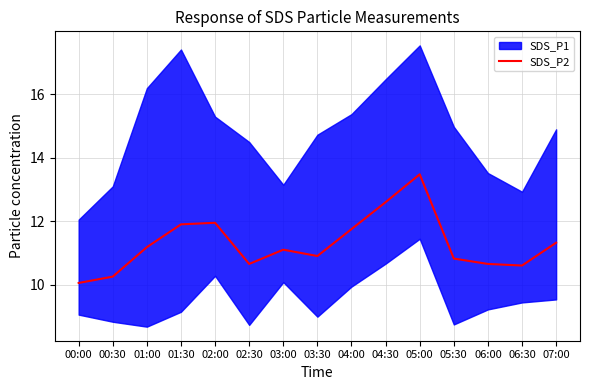

True or false: the data shows 11.9 at 02:00.

True